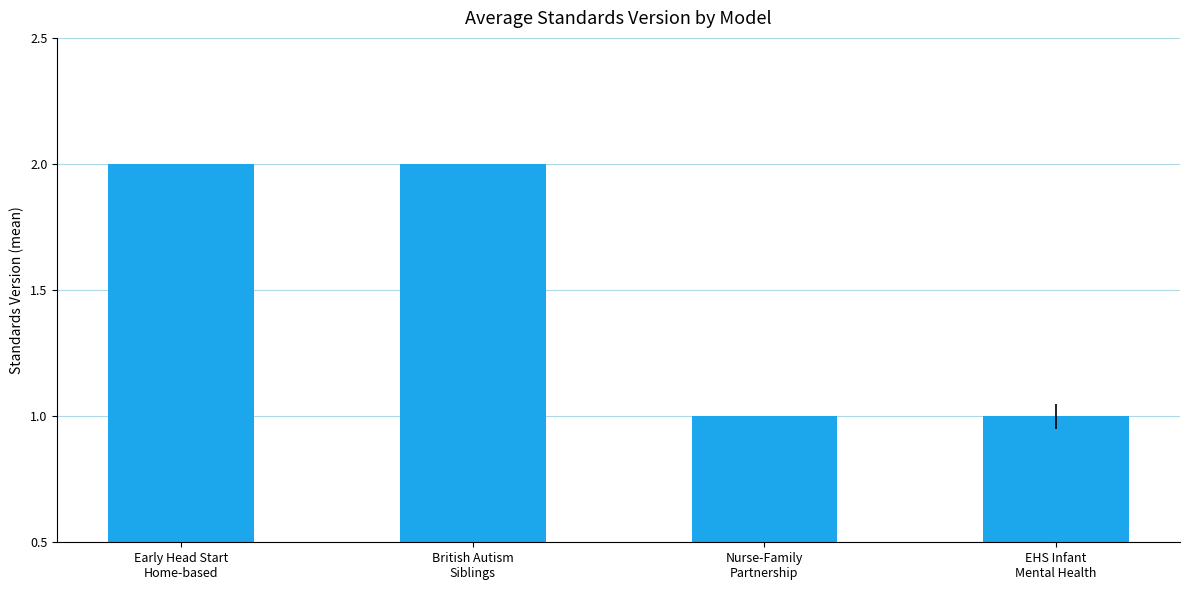

How many values are below 2?

2